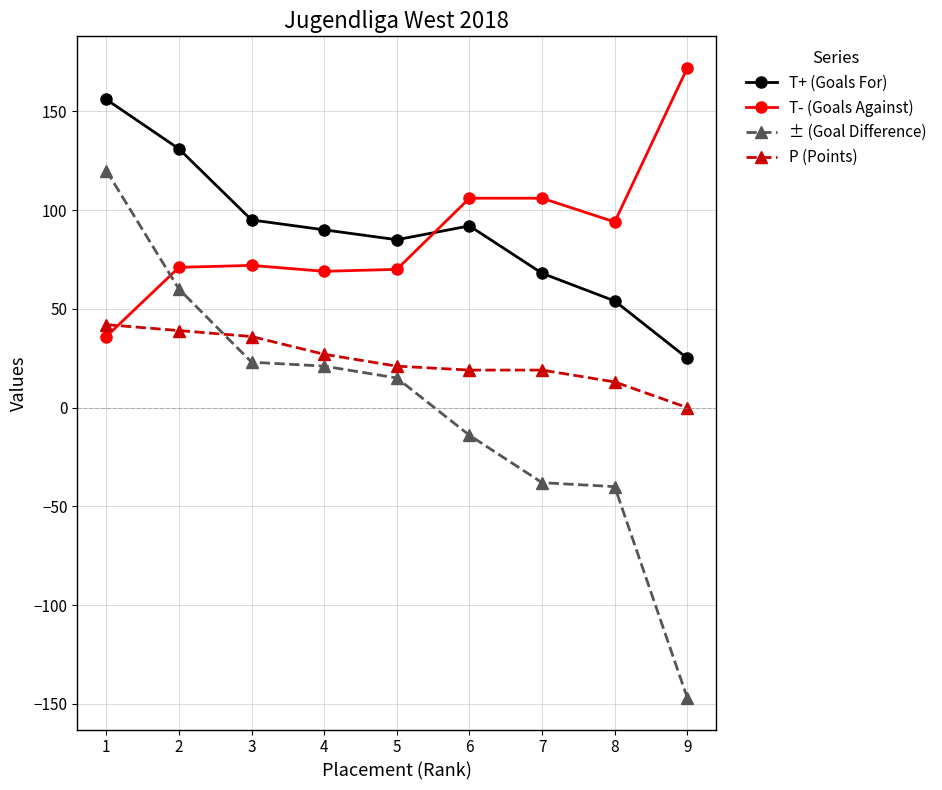

How many series are shown in this chart?

4